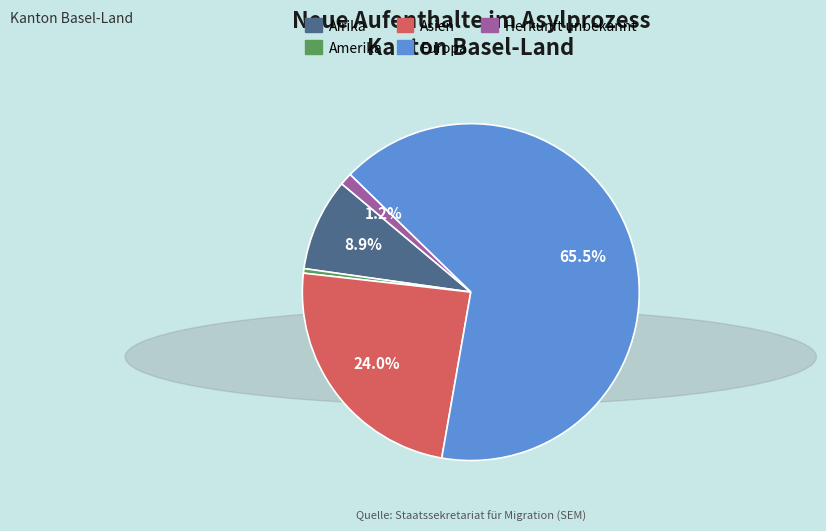

Is there any slice that represents more than half of the pie?

Yes